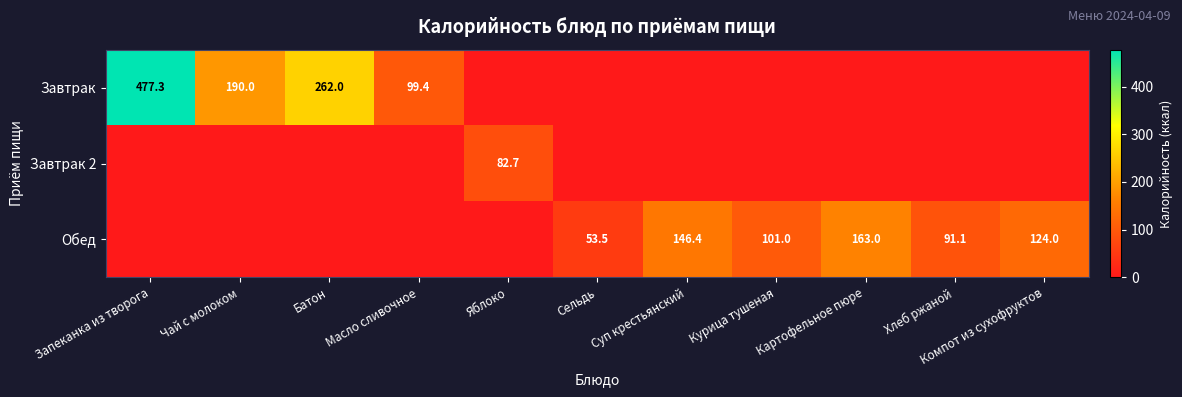

True or false: Обед has a value of 184.8 at Компот из сухофруктов.

False